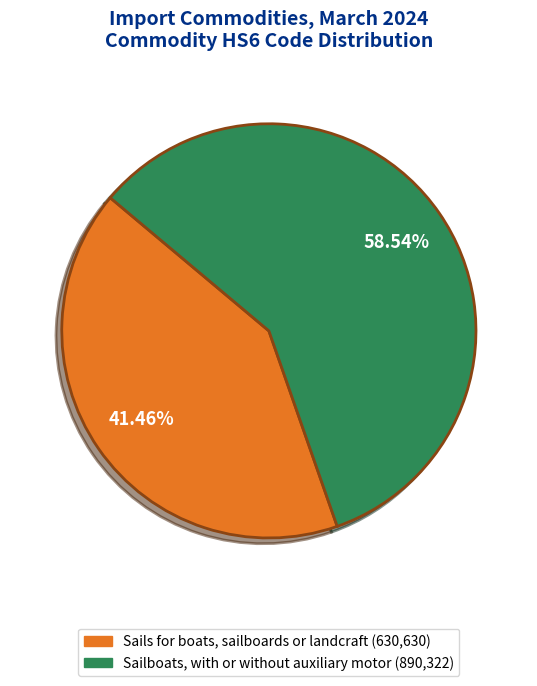

True or false: Sailboats, with or without auxiliary motor accounts for 53% of the total.

False